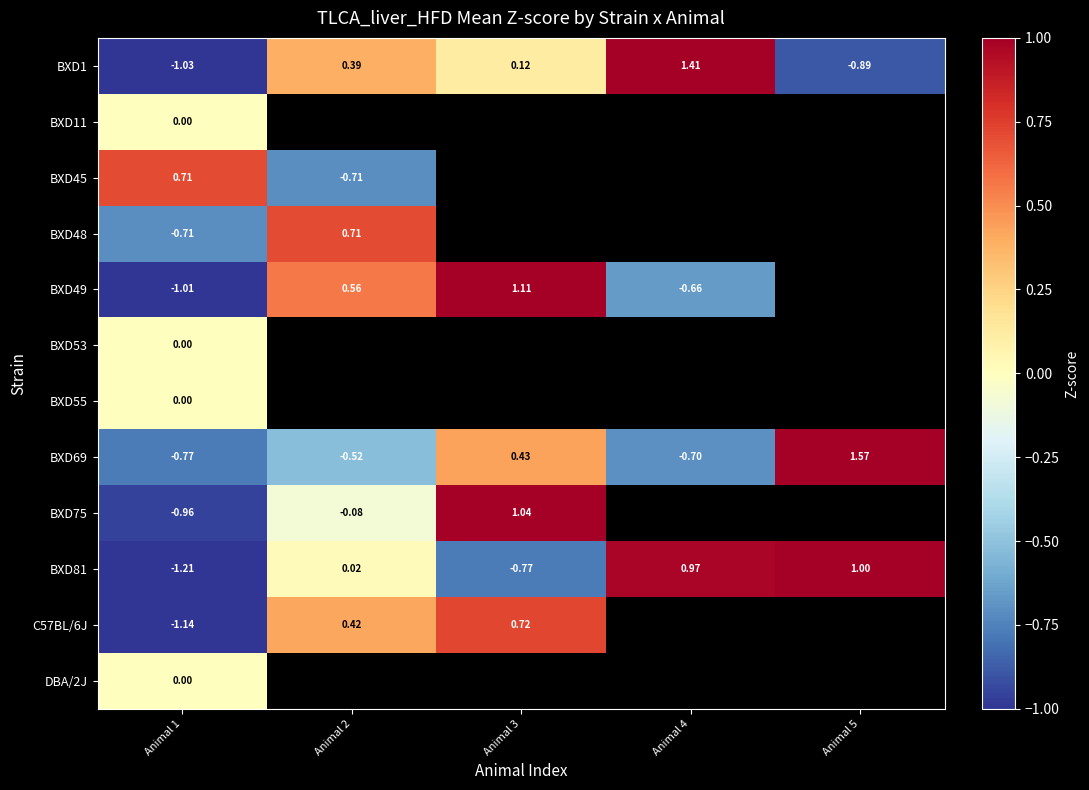

What is the difference between the maximum and minimum values in the BXD75 series?

2.0